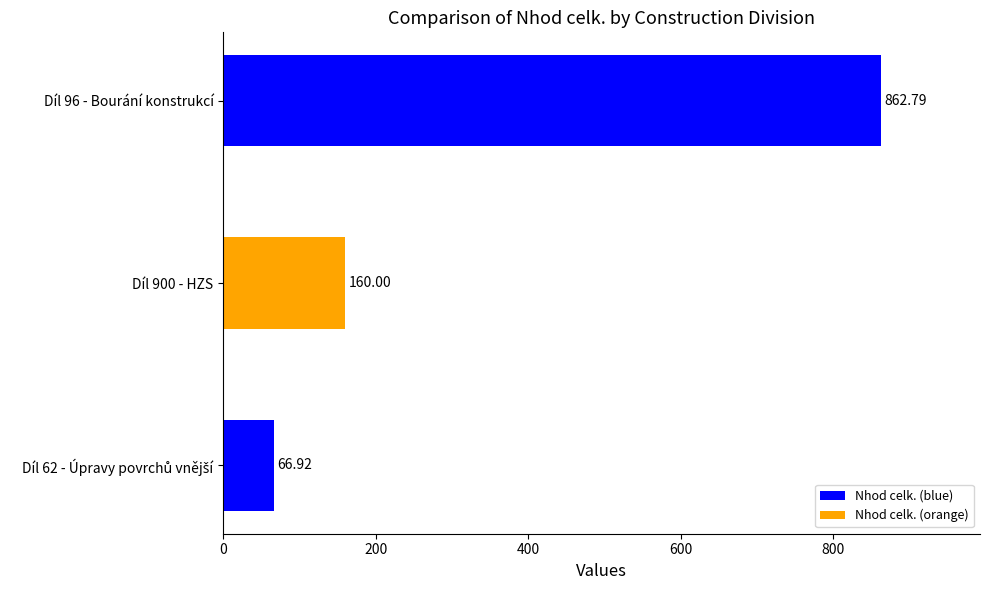

What is the sum of all values?

1089.7